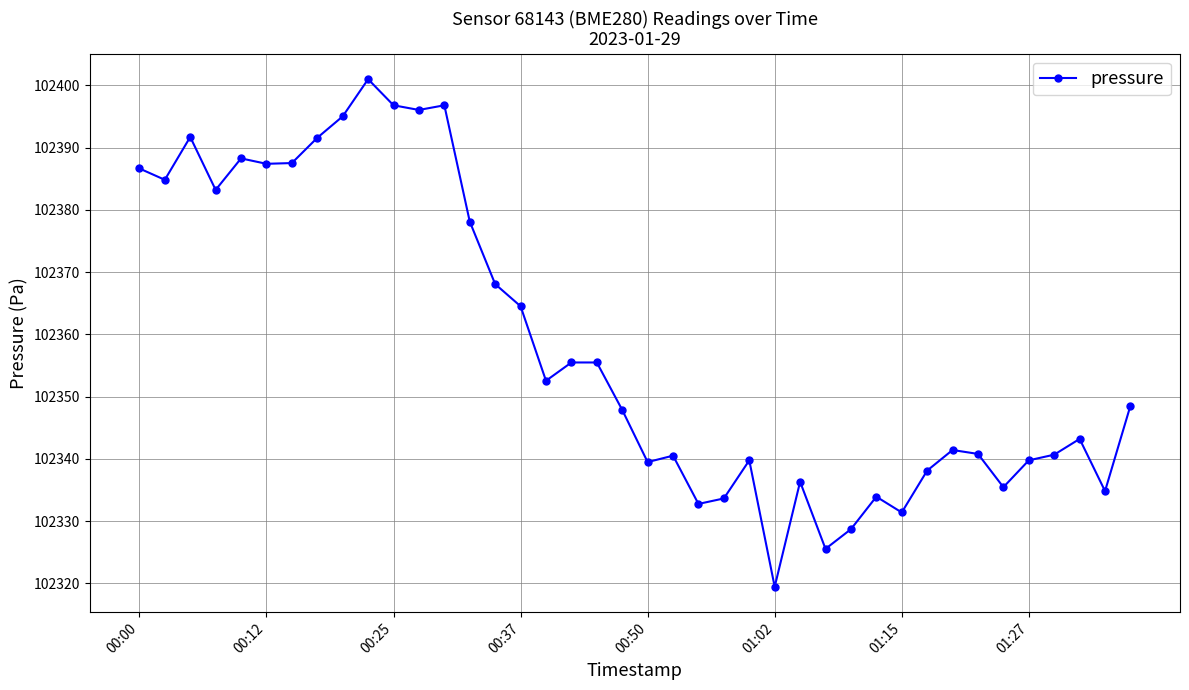

True or false: there are more than 0 points higher than both neighbors.

True